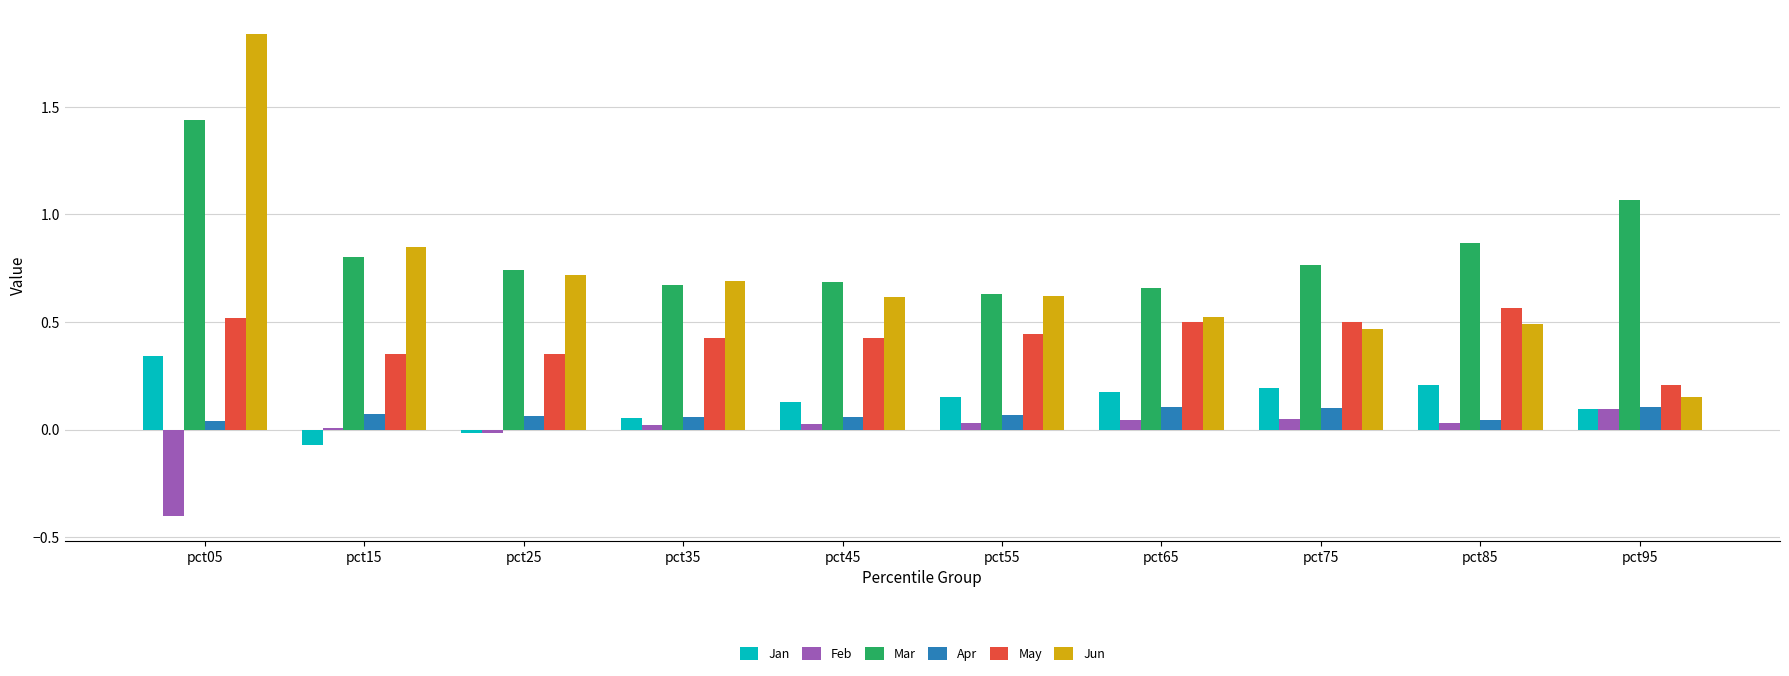

At which label is May closest to 0?

pct95